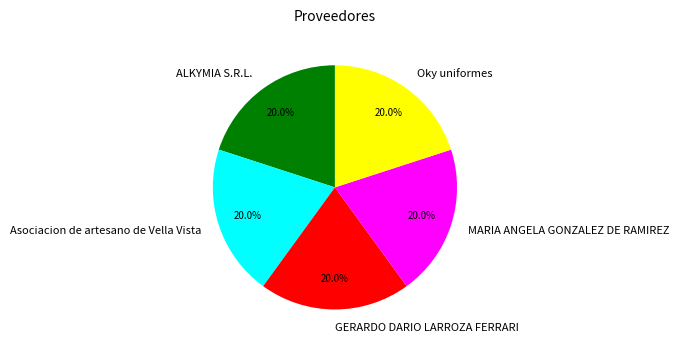

Approximately how many times larger is the value at Asociacion de artesano de Vella Vista compared to ALKYMIA S.R.L.?

1.0